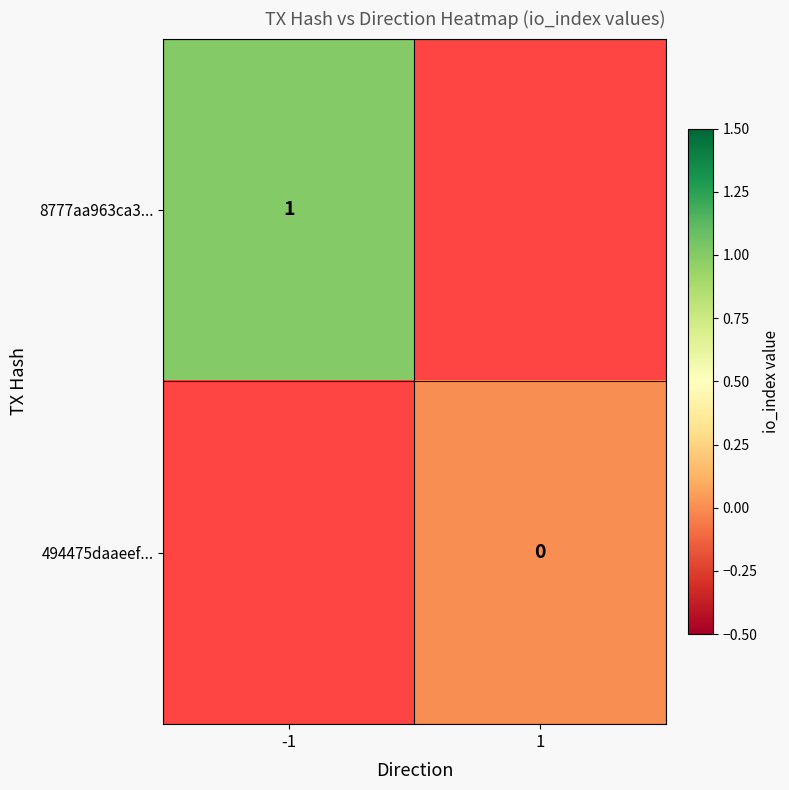

Is the value of 8777aa963ca3... at -1 greater than the value of 494475daaeef... at 1?

Yes